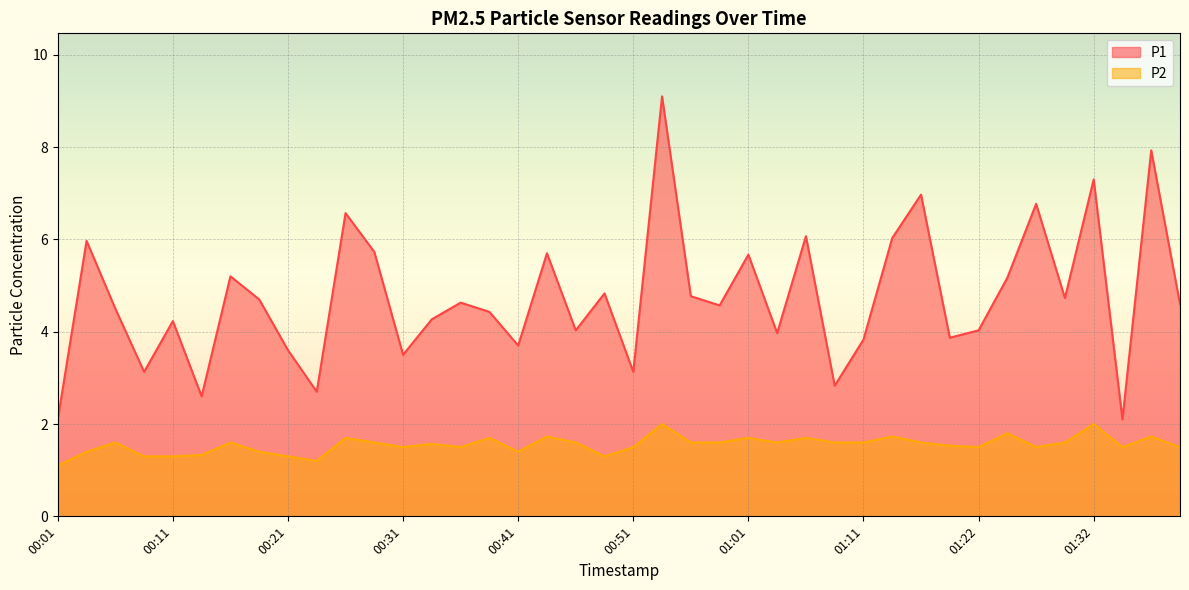

What is the label of the 28th point from the left?

01:09